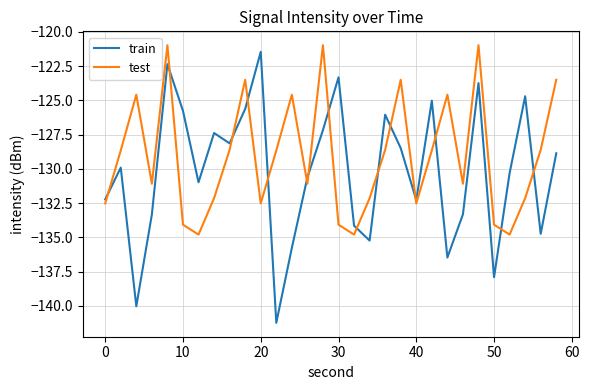

True or false: train and test cross at least once.

True